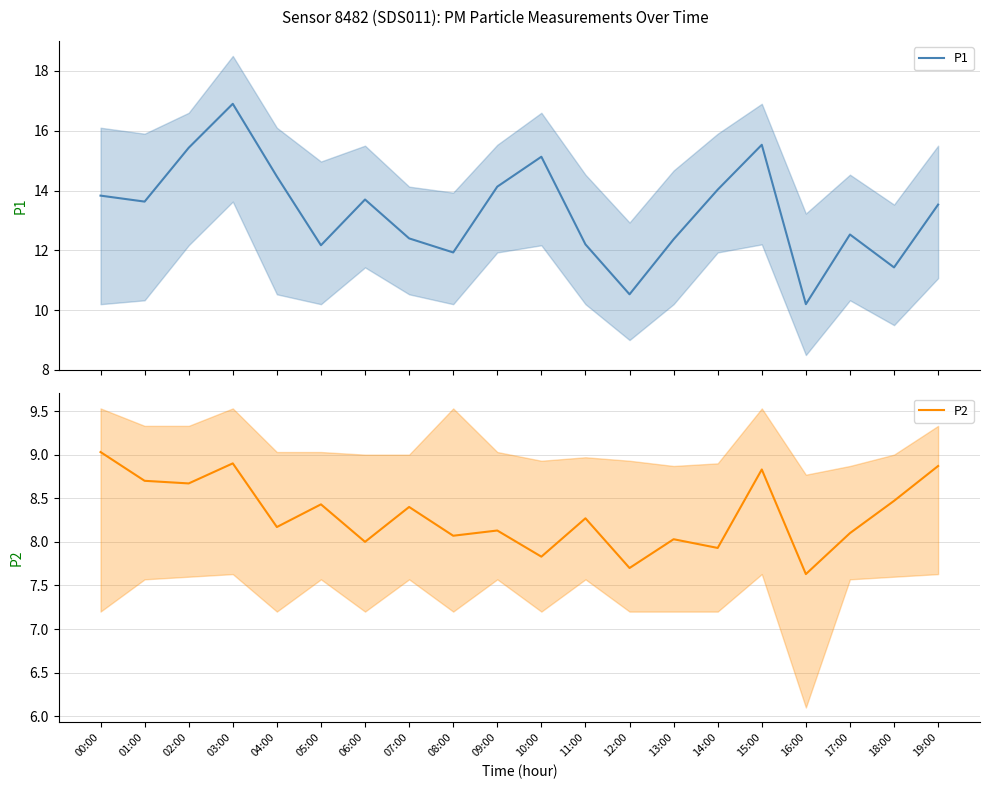

What is the label of the 11th point from the right?

09:00